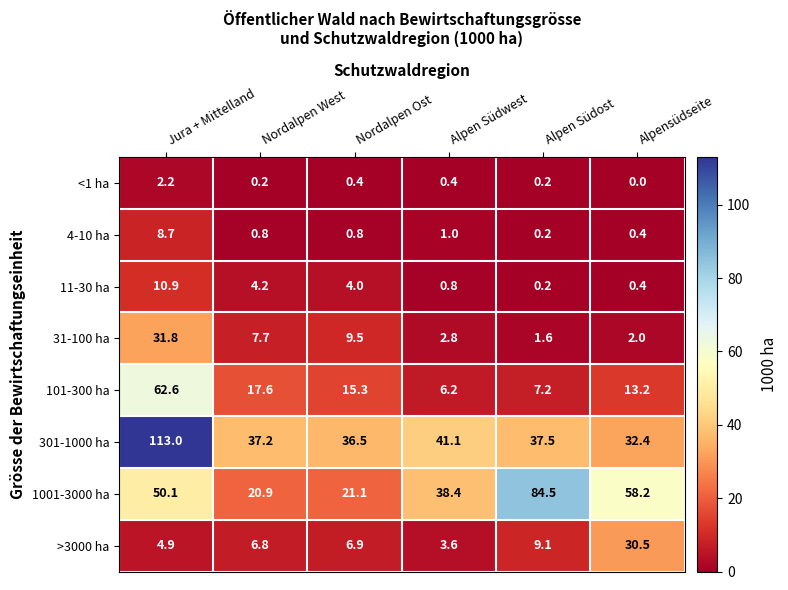

What is the total value across all series at Jura + Mittelland?

284.2